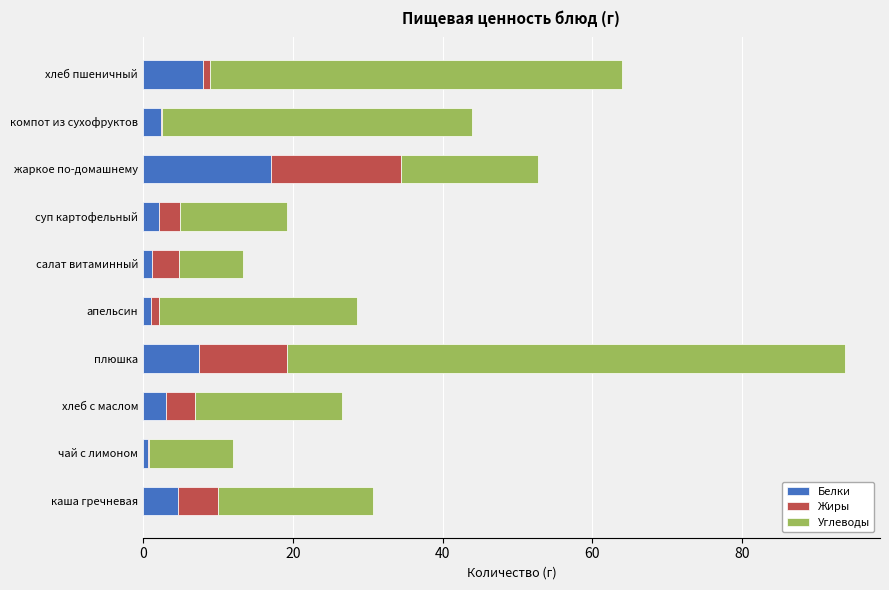

What is the total value across all series at суп картофельный?

19.3